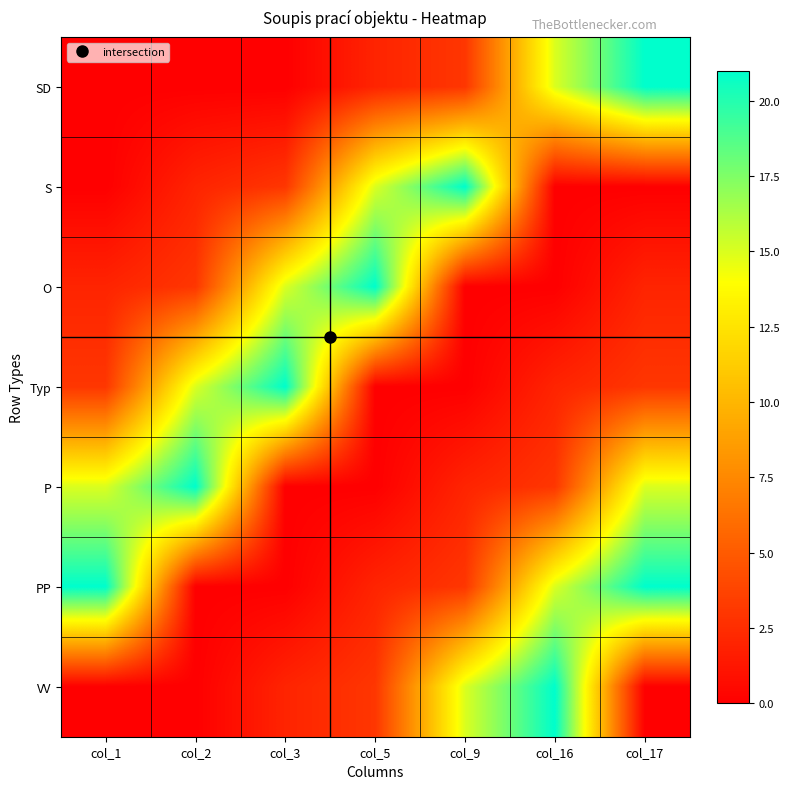

Reading left to right, extract all data points from this chart.

SD: col_1=0	col_2=0	col_3=0	col_5=2	col_9=3	col_16=15	col_17=21
S: col_1=0	col_2=2	col_3=3	col_5=15	col_9=21	col_16=0	col_17=0
O: col_1=2	col_2=3	col_3=15	col_5=21	col_9=0	col_16=0	col_17=2
Typ: col_1=3	col_2=15	col_3=21	col_5=0	col_9=0	col_16=2	col_17=3
P: col_1=15	col_2=21	col_3=0	col_5=0	col_9=2	col_16=3	col_17=15
PP: col_1=21	col_2=0	col_3=0	col_5=2	col_9=3	col_16=15	col_17=21
VV: col_1=0	col_2=0	col_3=2	col_5=3	col_9=15	col_16=21	col_17=0